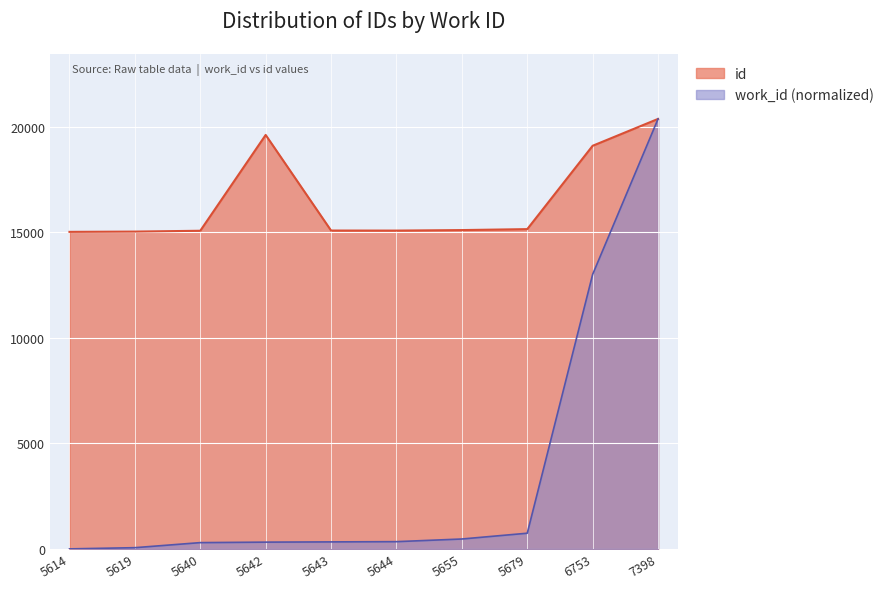

Is it true that work_id equals 89.7 at 5640?

False